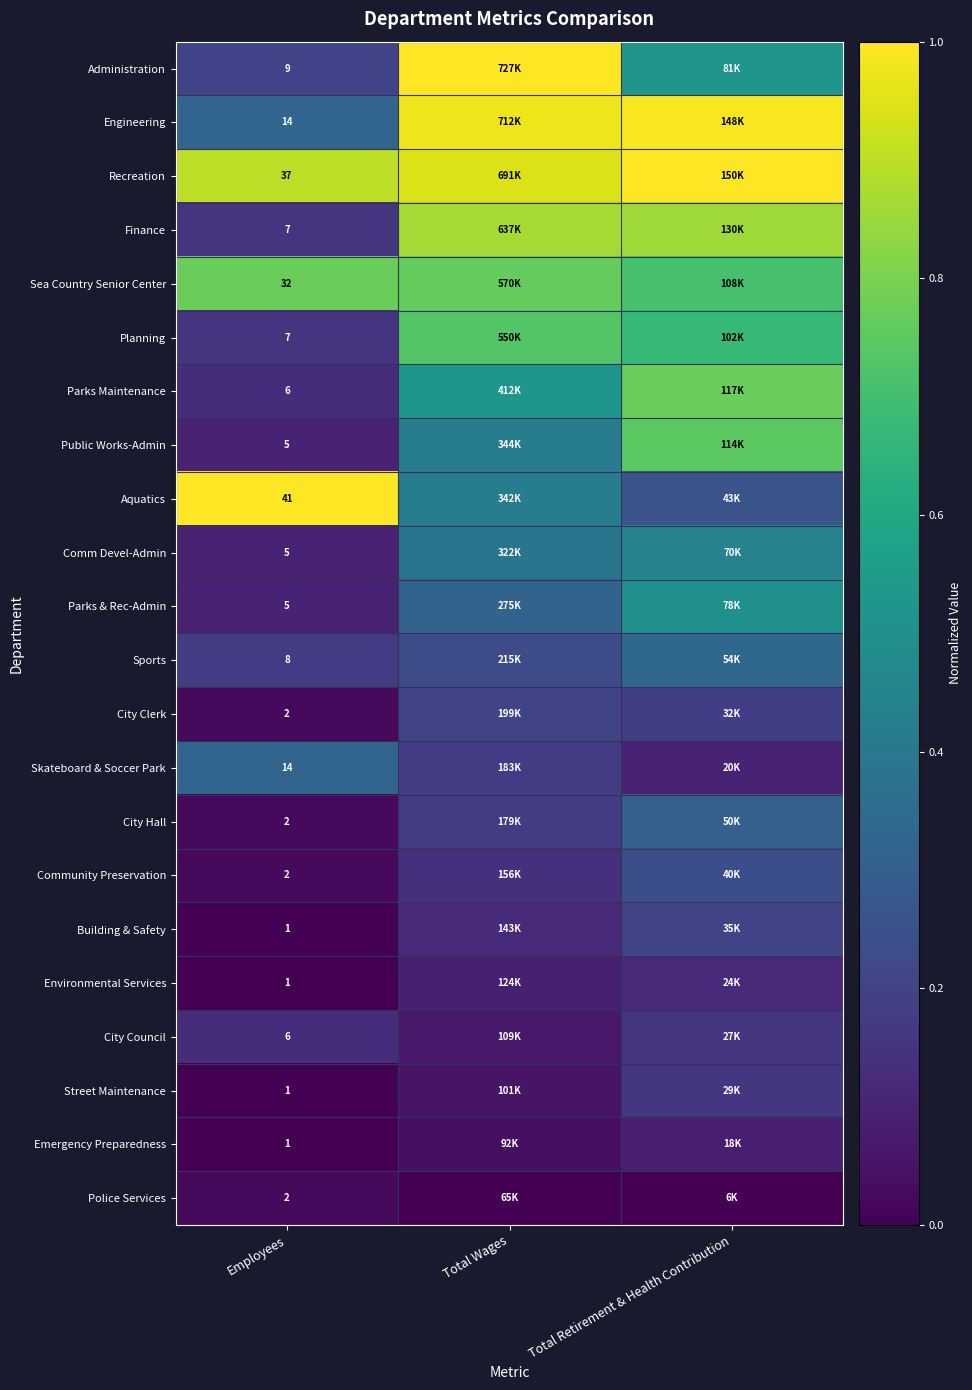

Is the value of Administration at Employees greater than the value of City Hall at Employees?

Yes